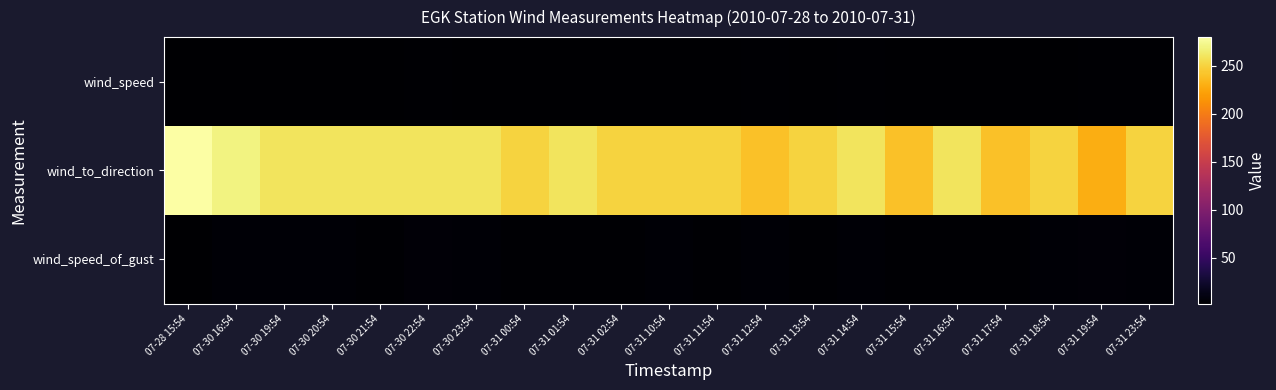

Between 07-31 02:54 and 07-31 18:54, which is larger?

07-31 02:54